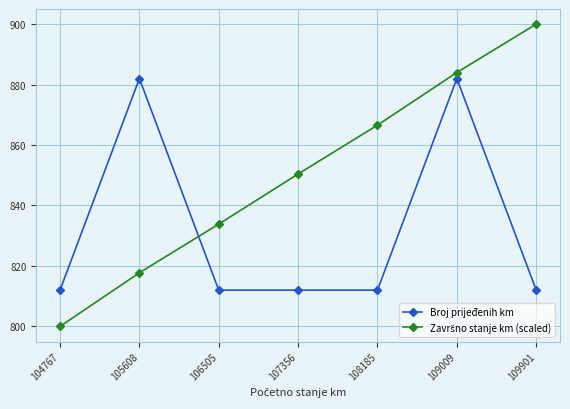

What is the total value across all series at 105608?

1699.7